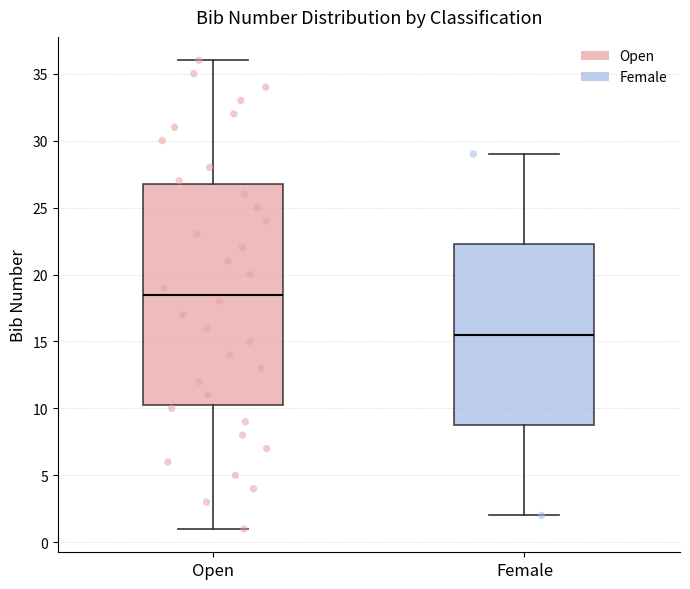

Which box's median line is the highest?

Open